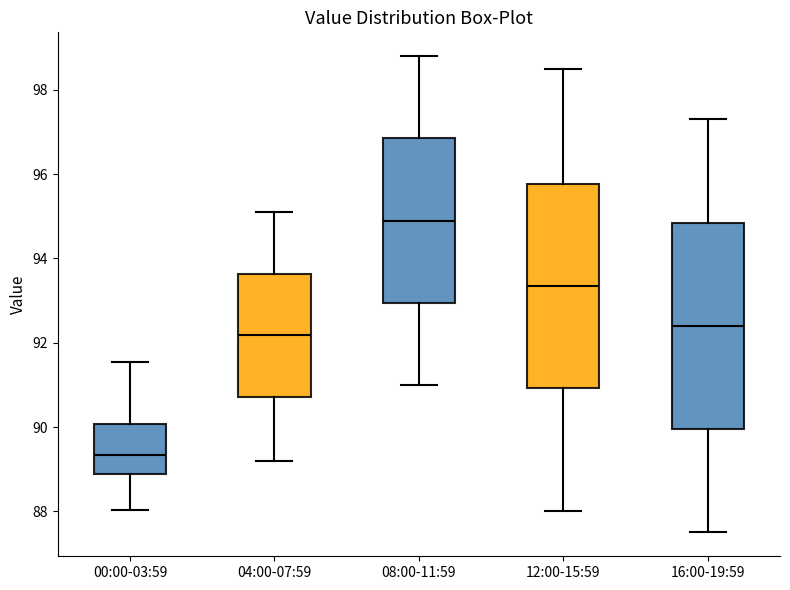

Which box's median line is the highest?

08:00-11:59